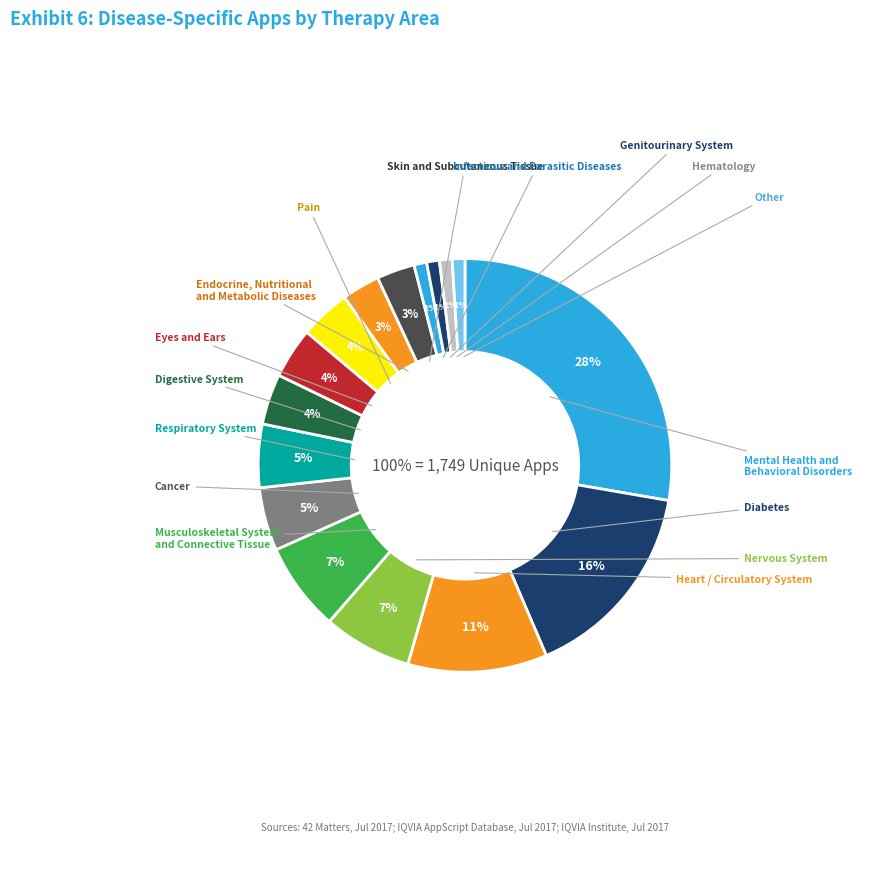

What is the ratio of the value at 12 to the value at 2?

0.1